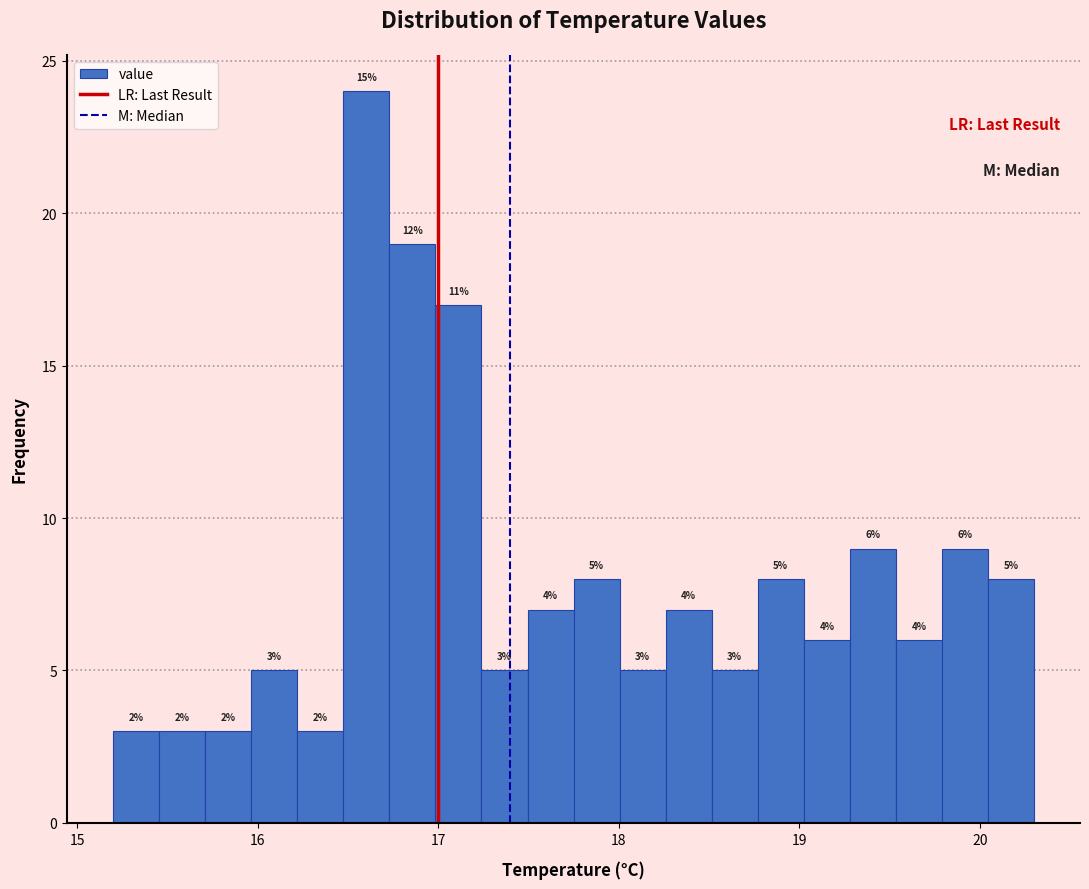

Around what value on the x-axis is the tallest bar? Give the approximate position of its centre, as read against the axis.

16.6